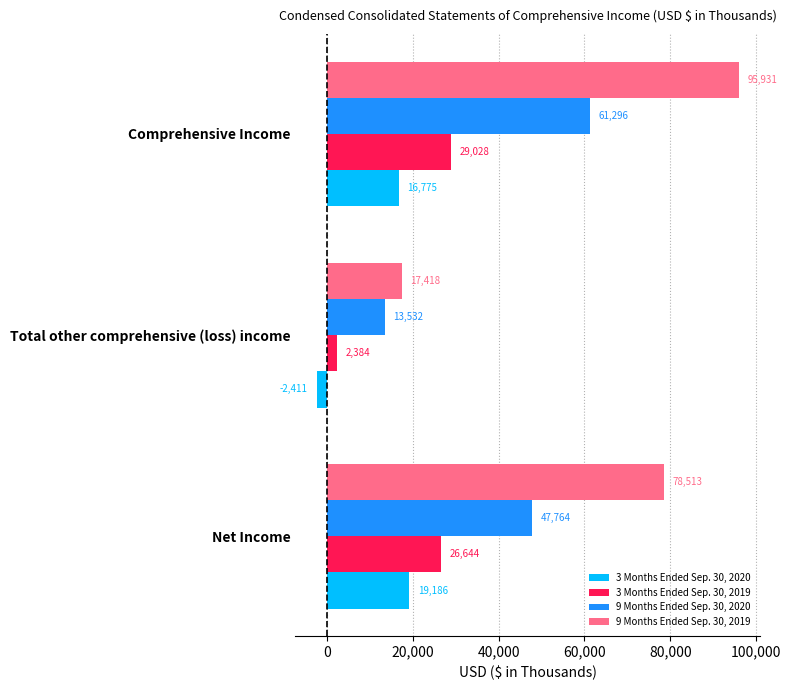

Which series has the largest total across all categories?

9 Months Ended Sep. 30, 2019